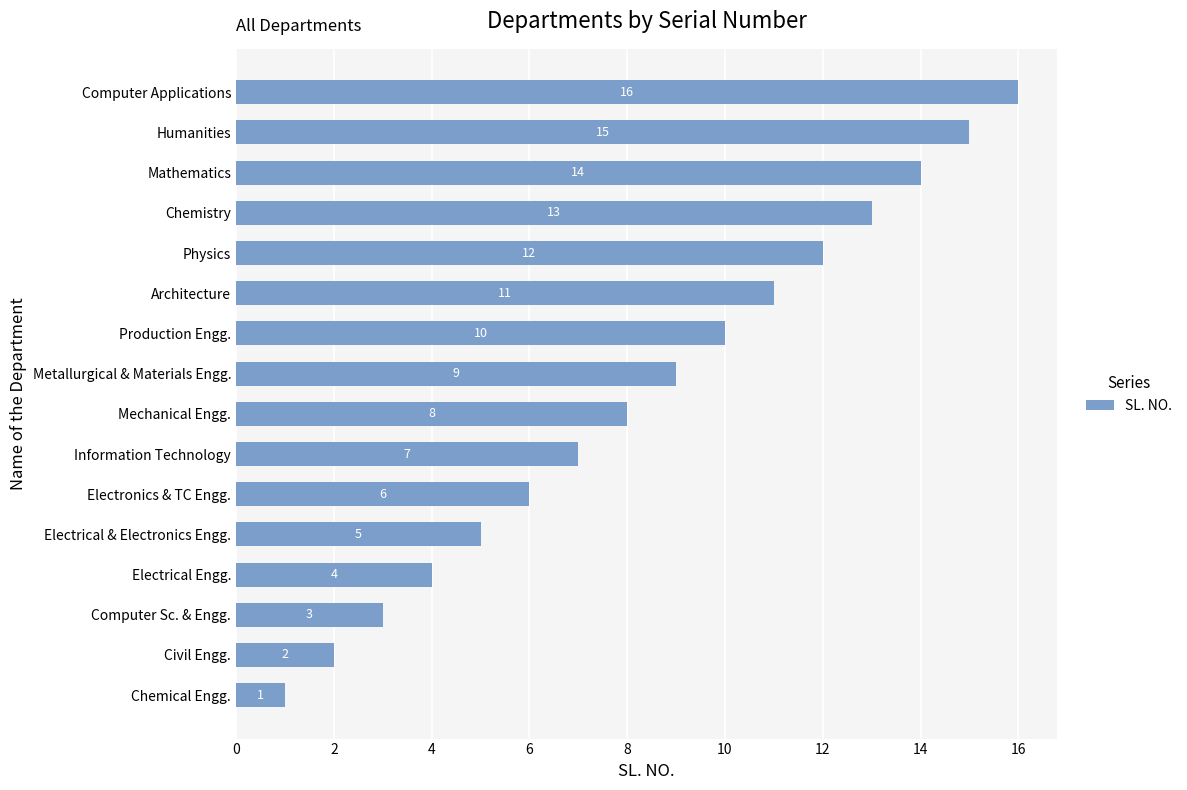

Which category has the highest value across all series?

Computer Applications